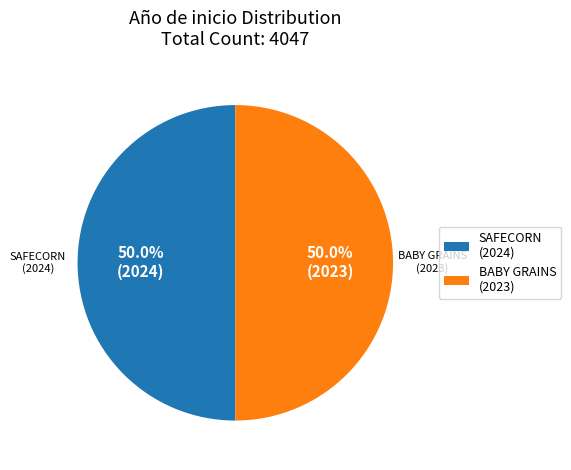

What portion of the pie excludes SAFECORN (2024)?

50.0%